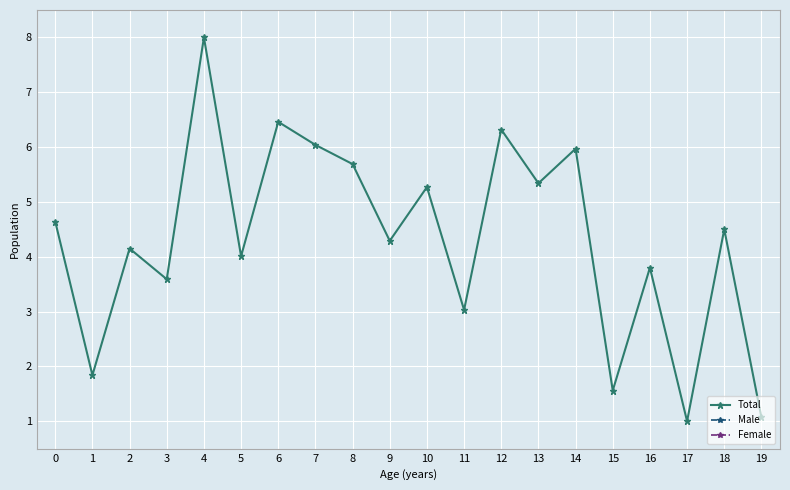

Which series changed the most between 8 and 17?

Total